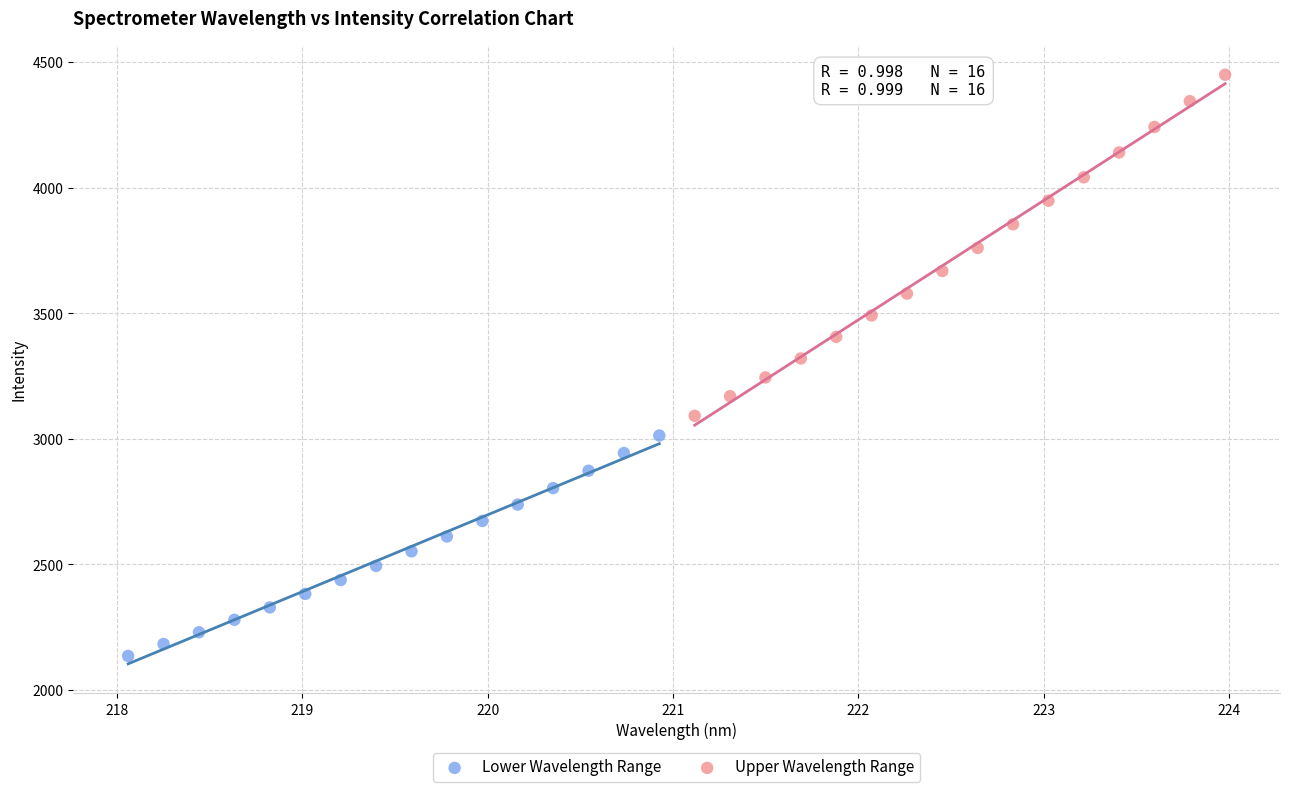

Which series has the widest spread of Y values?

Upper Wavelength Range